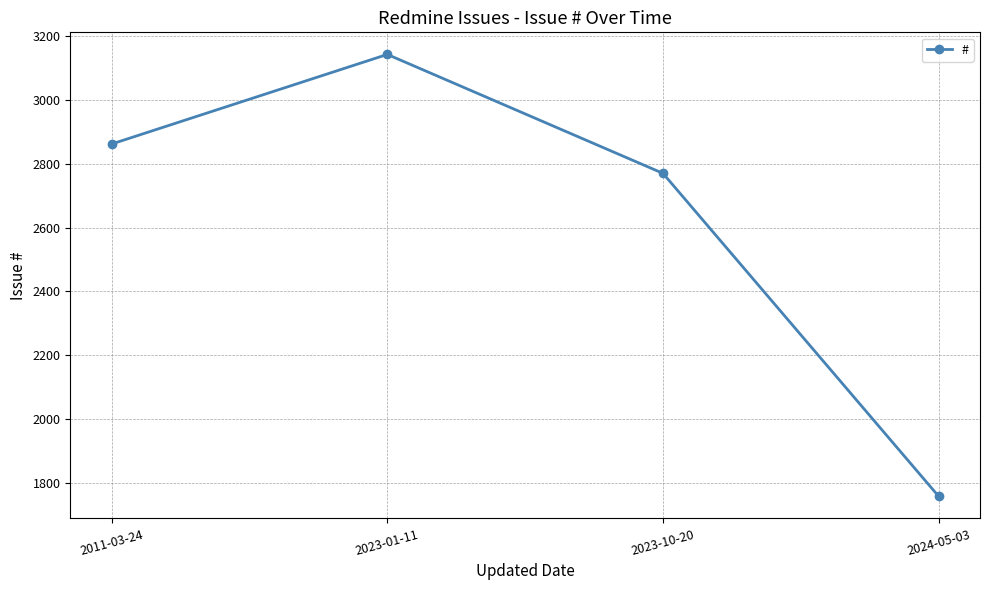

What is the ratio of the value at 2024-05-03 to the value at 2011-03-24?

0.6